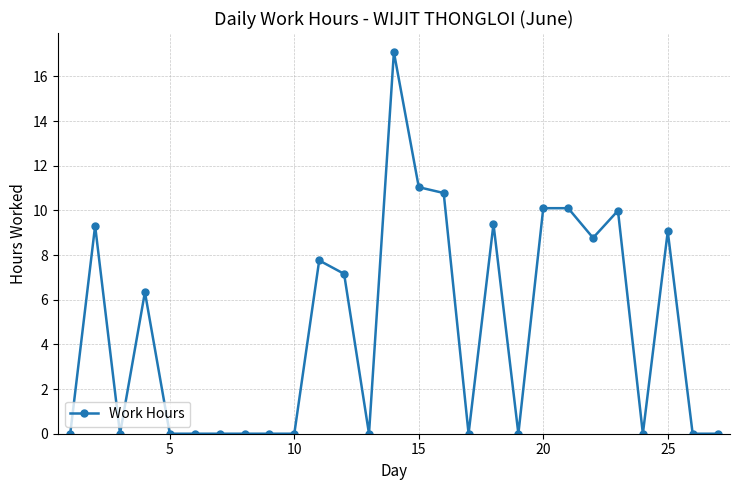

What is the difference between the maximum and minimum values?

17.1